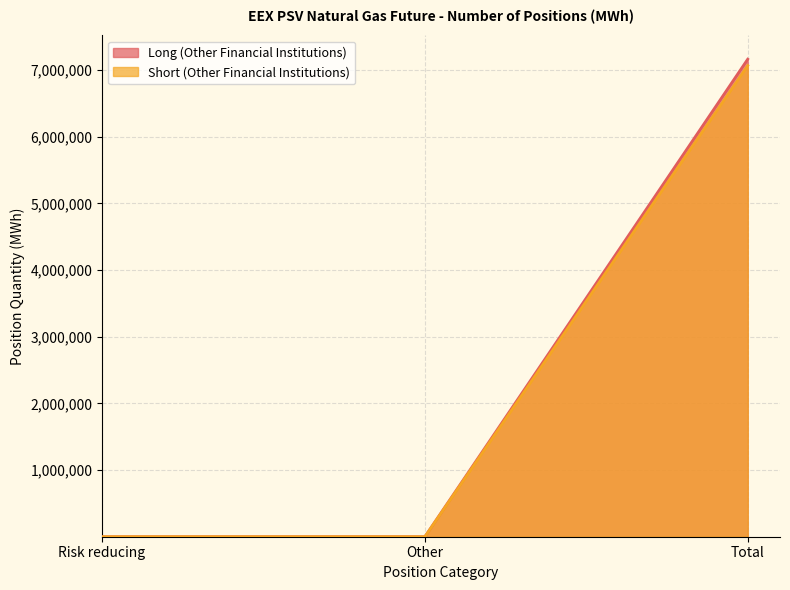

What is the maximum value shown in the chart?

7164528